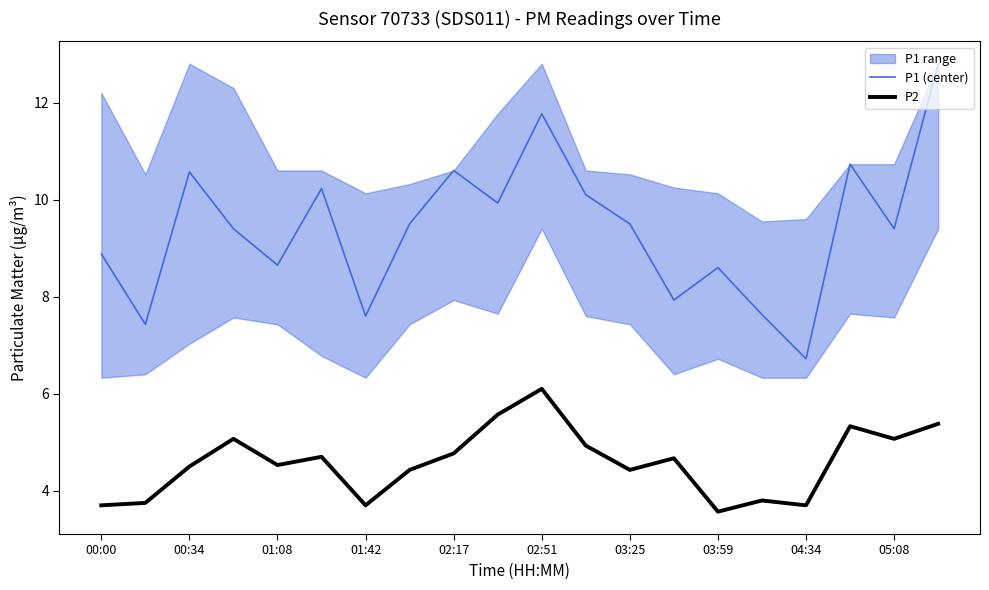

Is the value of P2 at 03:59 greater than the value of P1 (center) at 04:34?

No